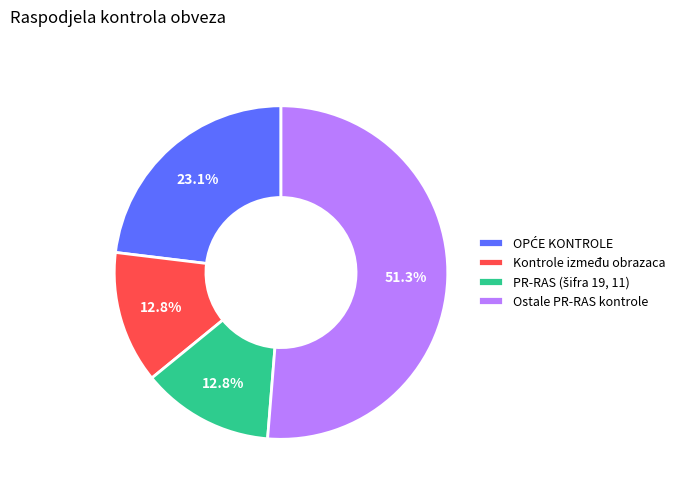

Which category has the biggest portion of the pie?

Ostale PR-RAS kontrole